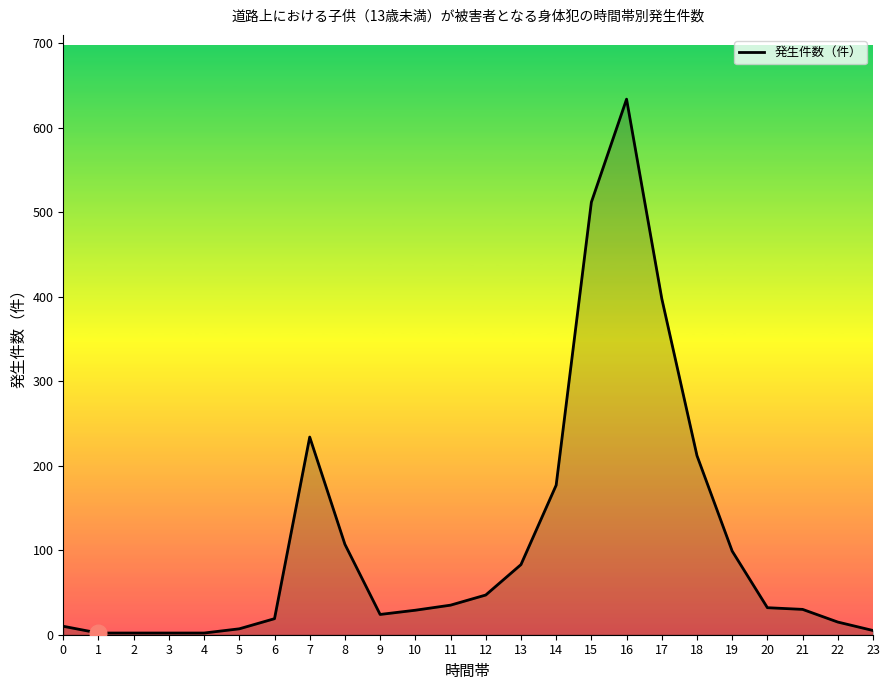

The value at 12 is 47. True or false?

True